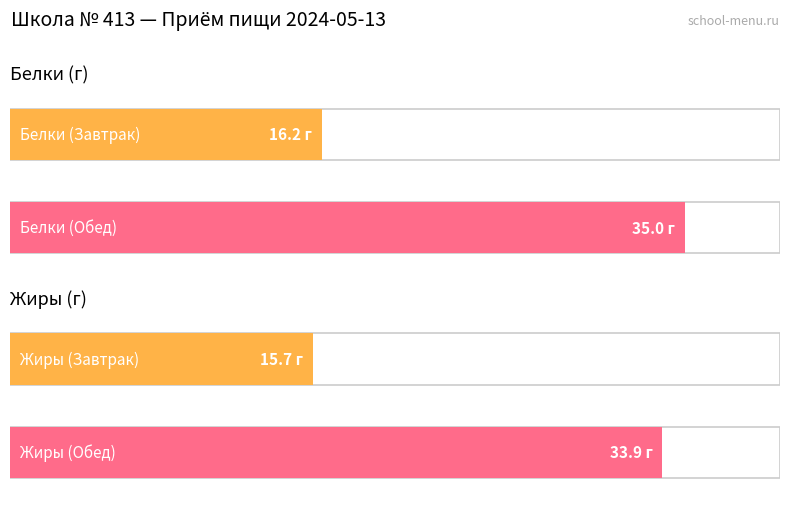

True or false: Белки has a value of 7.6 at Обед.

False